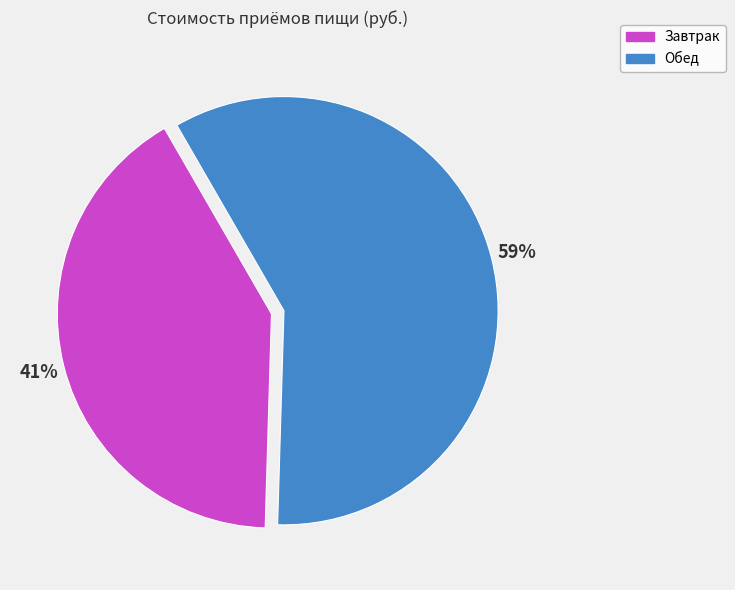

How many segments does this pie chart have?

2